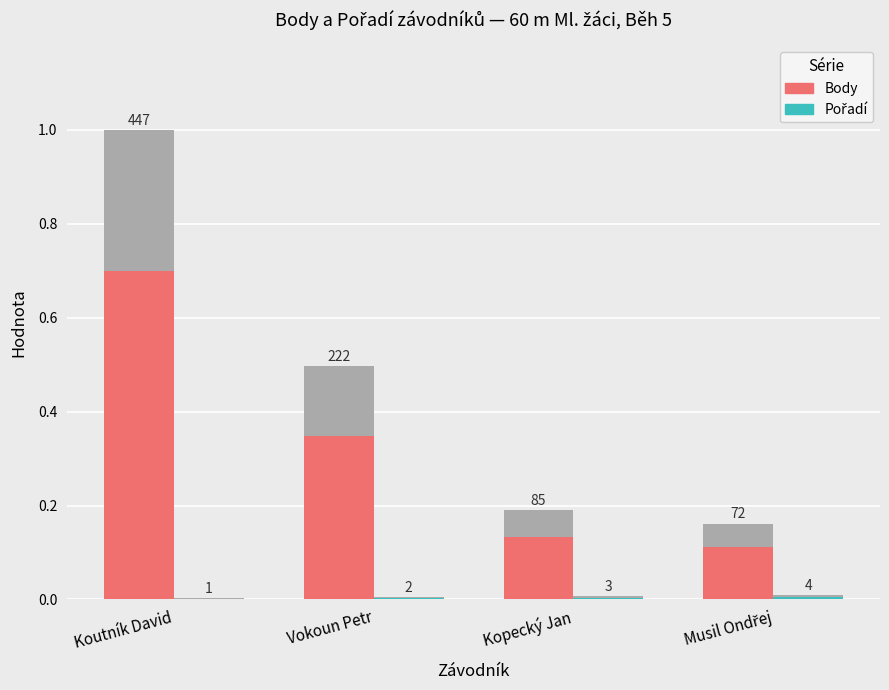

Count the Body values in the range 0 to 1.

4